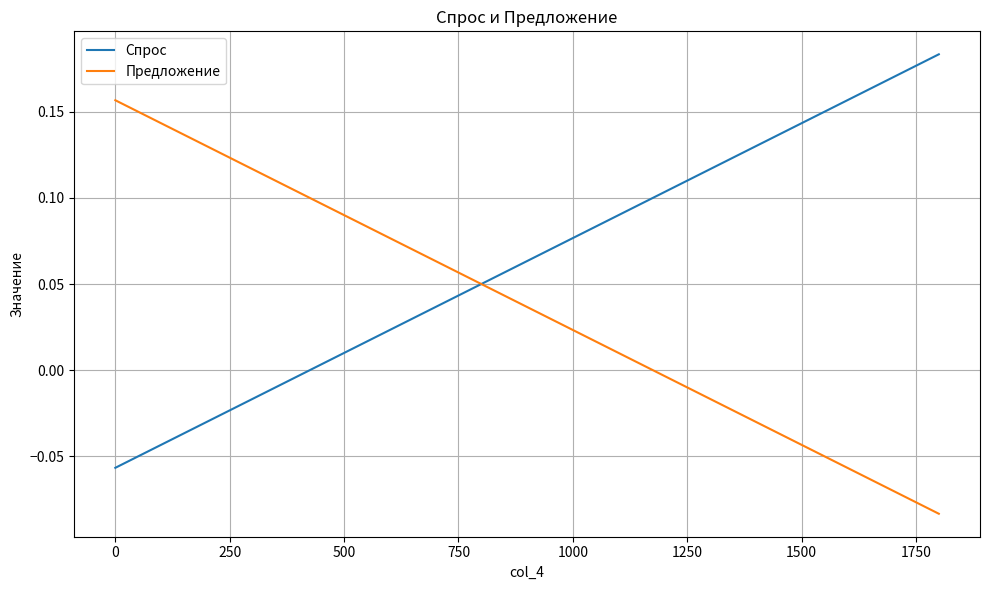

True or false: Спрос and Предложение intersect in this chart.

True